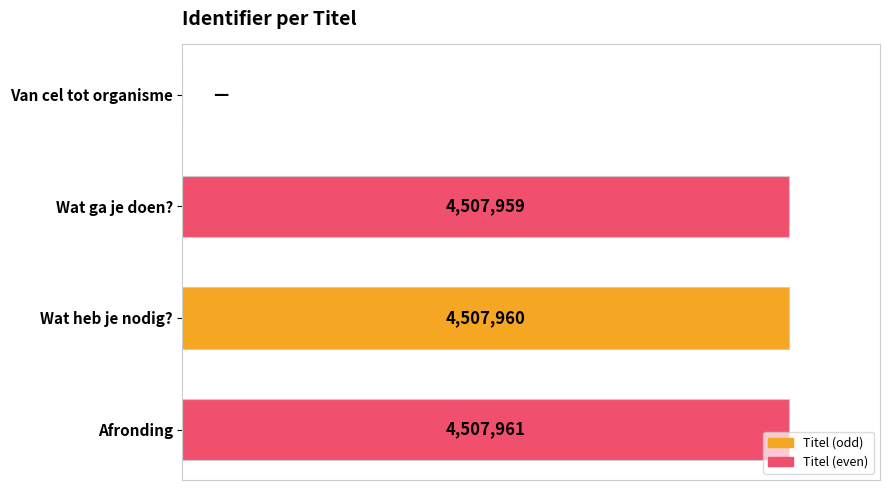

What is the difference between the second highest and second lowest values?

1